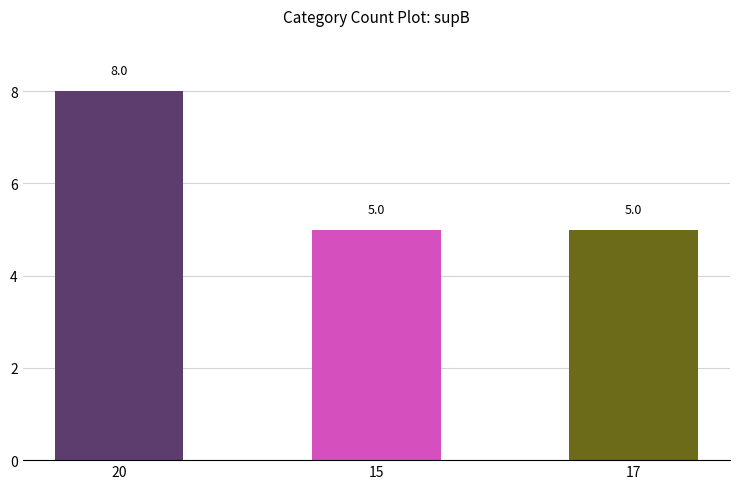

What is the maximum value shown in the chart?

8